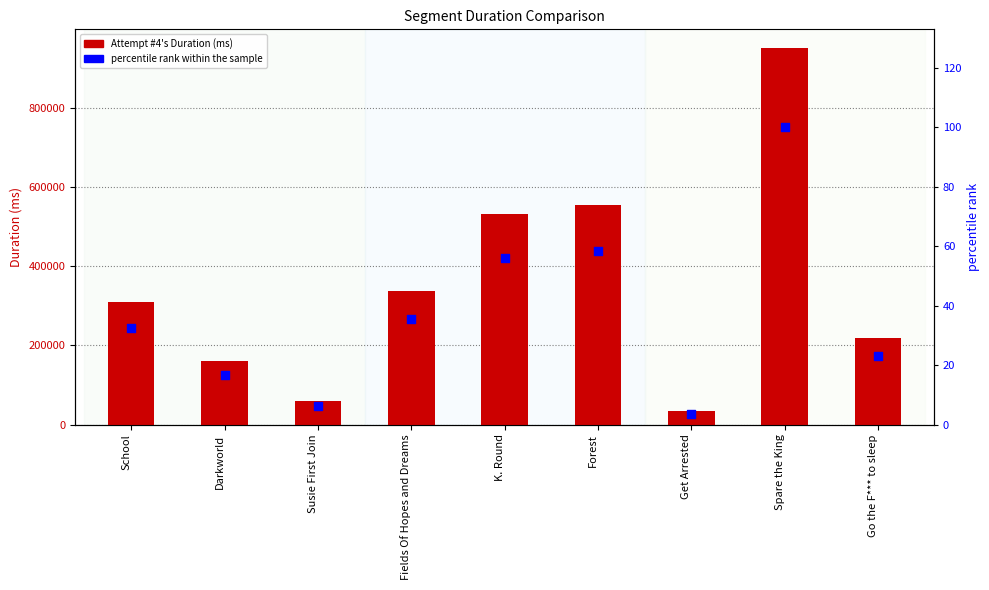

At which category is the sum across all series the highest?

Spare the King